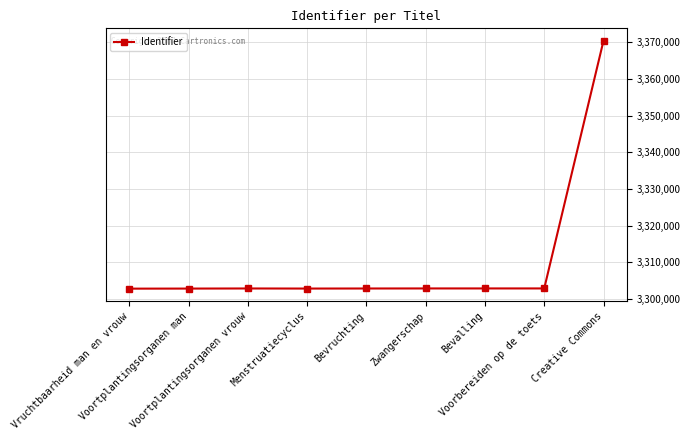

What is the label of the 1st point from the right?

Creative Commons